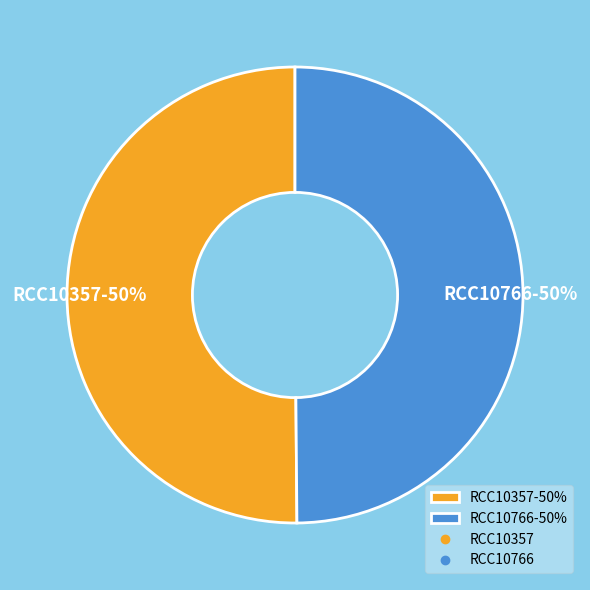

To the nearest percent, what is the average slice percentage?

50%